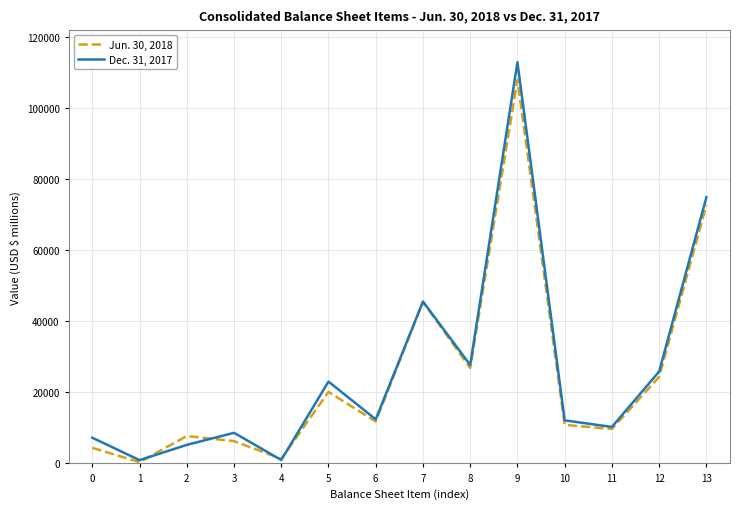

At how many categories does at least one series exceed 105473?

1